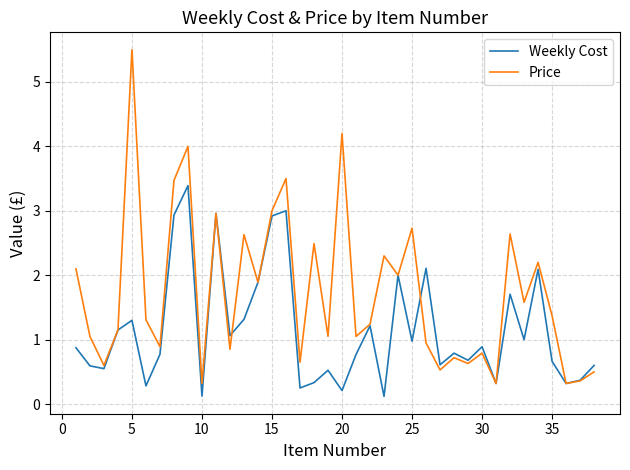

List the series in order of their peak value, lowest first.

Weekly Cost, Price